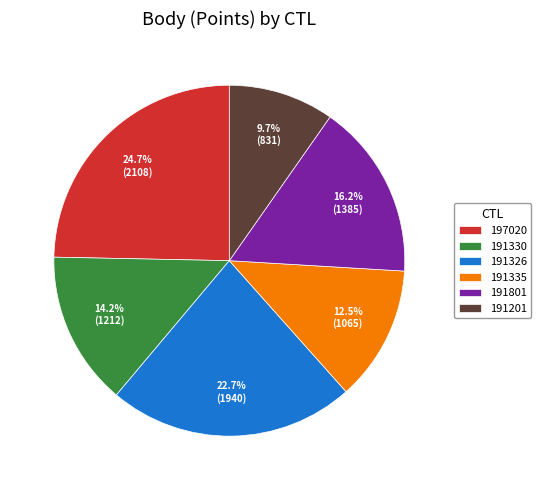

To the nearest percent, what is the difference between the 191326 and 191335 slice percentages?

10%